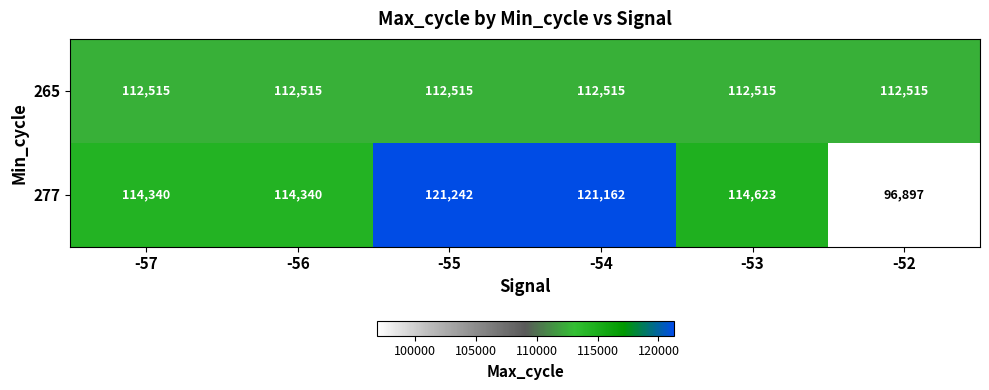

Reading left to right, transcribe all the data shown in this chart.

265: 112515	112515	112515	112515	112515	112515
277: 114340	114340	121242	121162	114623	96897